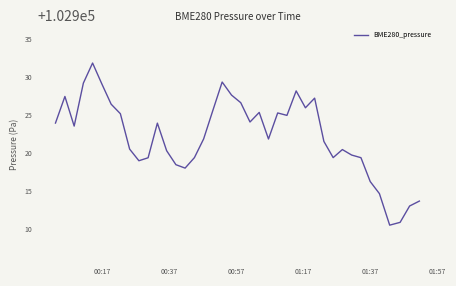

What is the minimum value shown in the chart?

102910.5